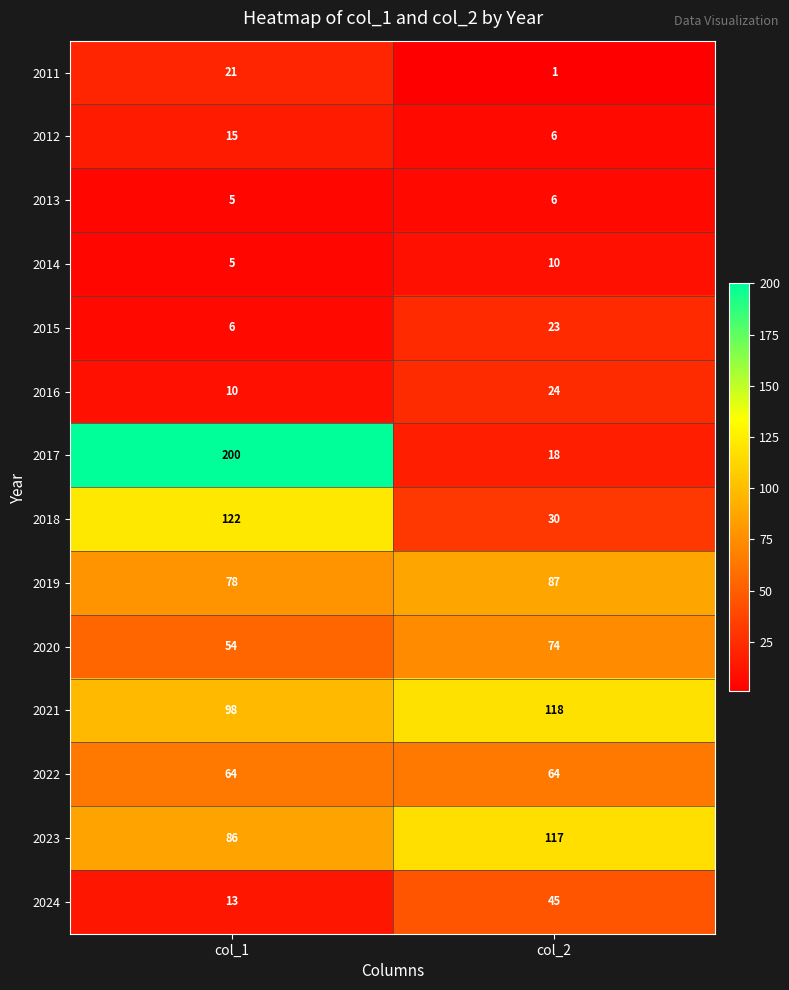

Reading right to left, transcribe all the data shown in this chart.

2011: 1	21
2012: 6	15
2013: 6	5
2014: 10	5
2015: 23	6
2016: 24	10
2017: 18	200
2018: 30	122
2019: 87	78
2020: 74	54
2021: 118	98
2022: 64	64
2023: 117	86
2024: 45	13